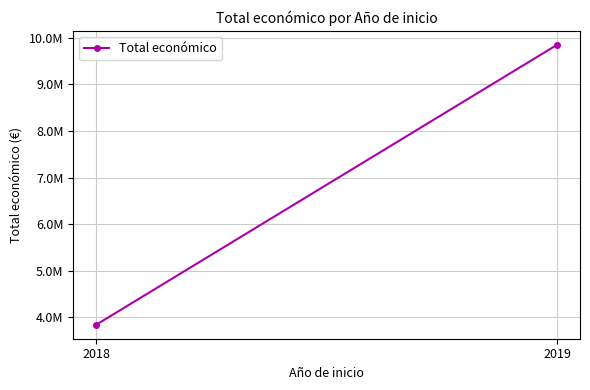

What is the ratio of the value at 2018 to the value at 2019?

0.4